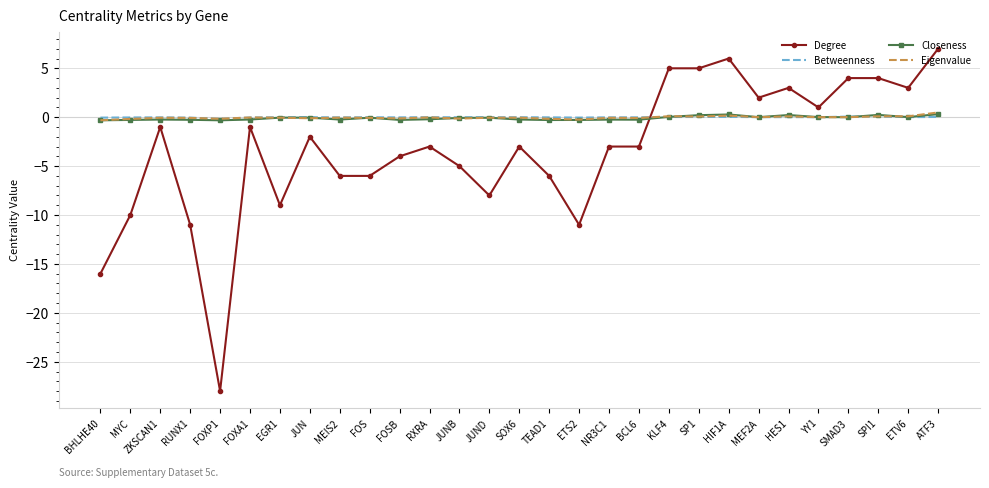

How many times do Degree and Betweenness cross each other?

1